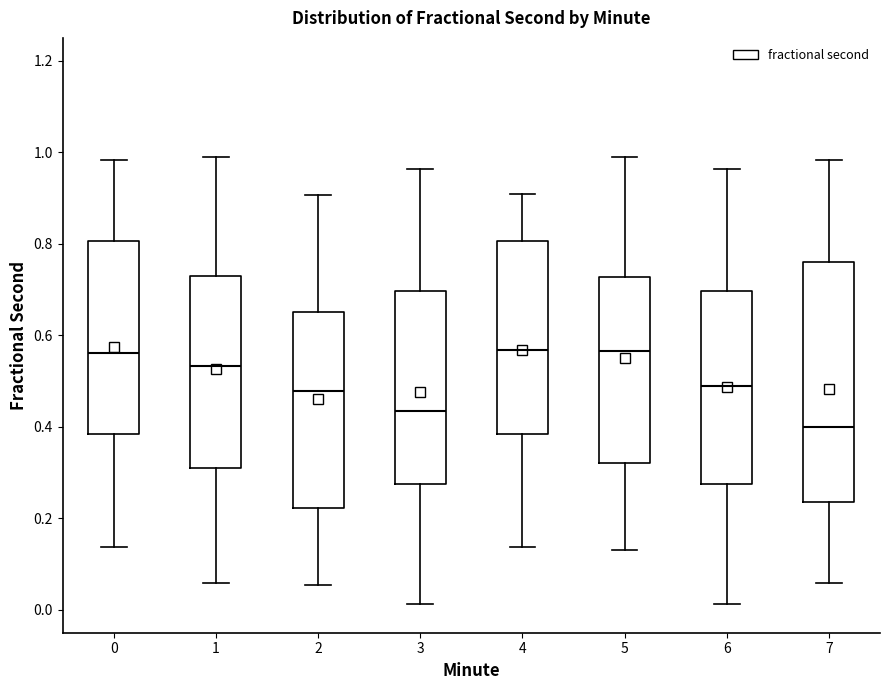

Comparing the boxes themselves (not the whiskers), which one is the tallest?

7